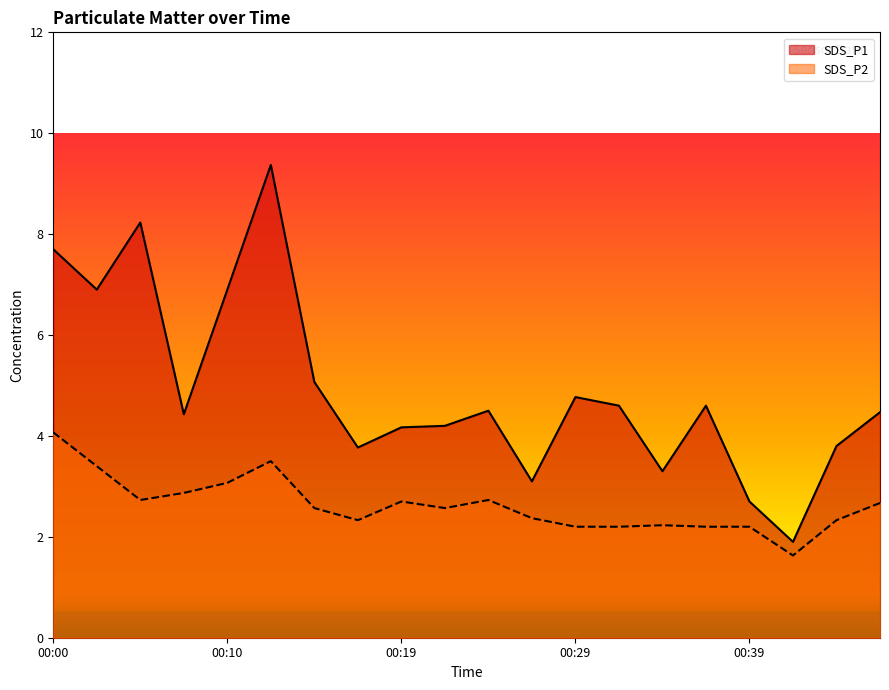

What is the lowest value of the SDS_P2 series?

1.6